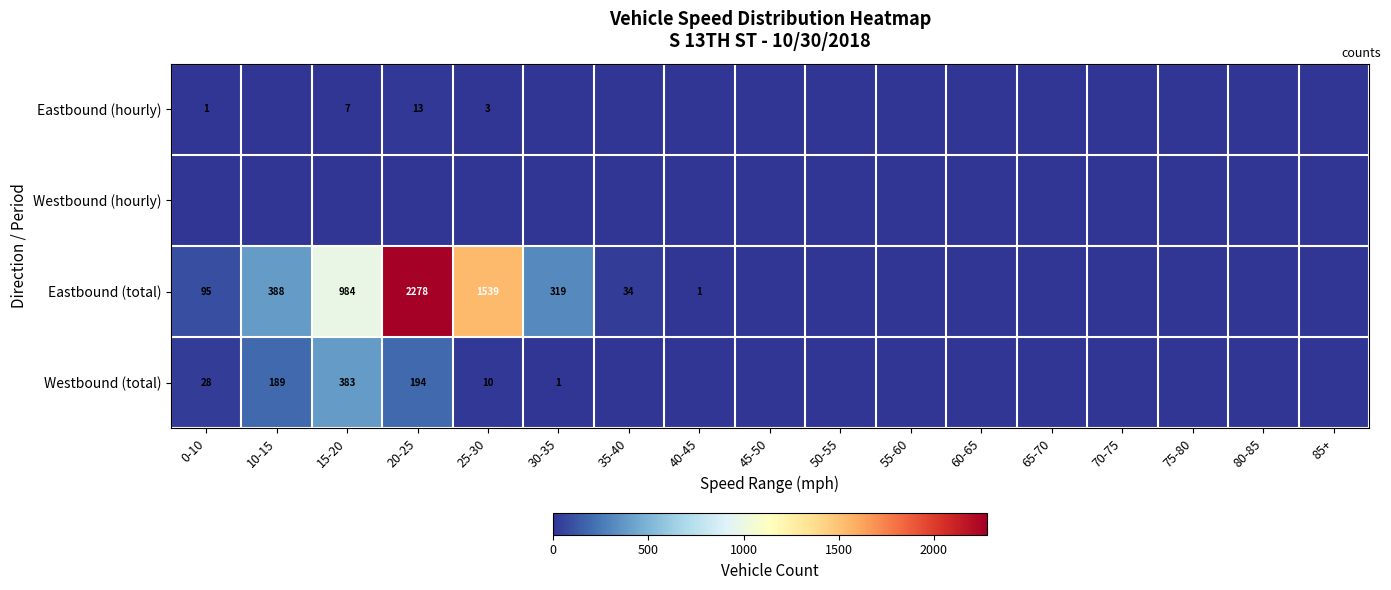

What is the sum of the Westbound (total) values at 25-30 and 30-35?

11